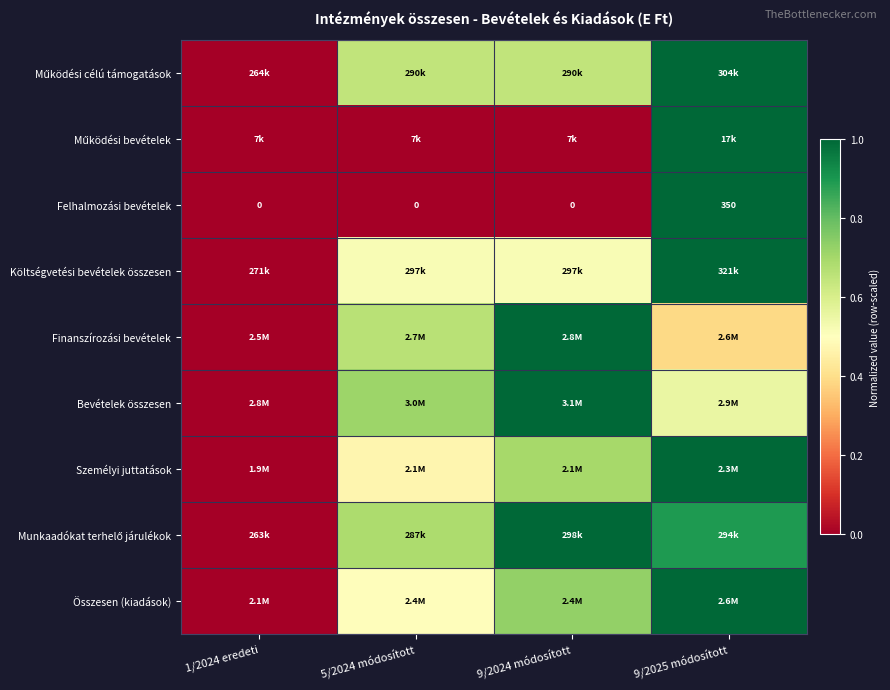

Rank the categories by Munkaadókat terhelő járulékok value from lowest to highest.

1/2024 eredeti, 5/2024 módosított, 9/2025 módosított, 9/2024 módosított